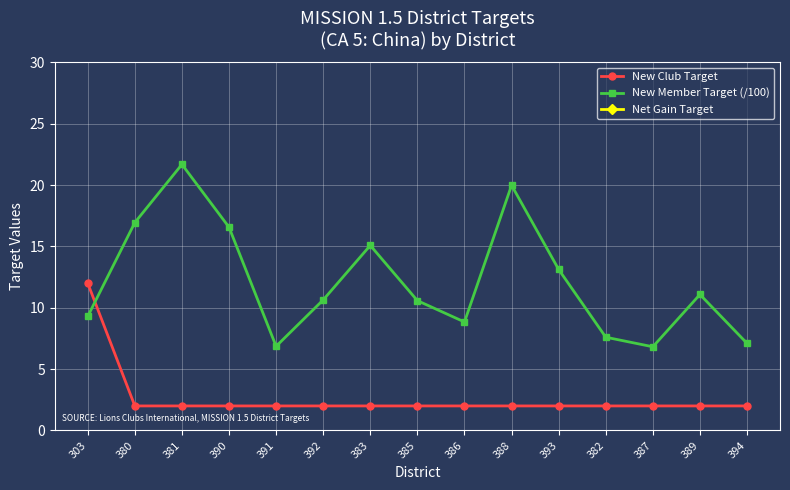

What position from the left is 382?

12